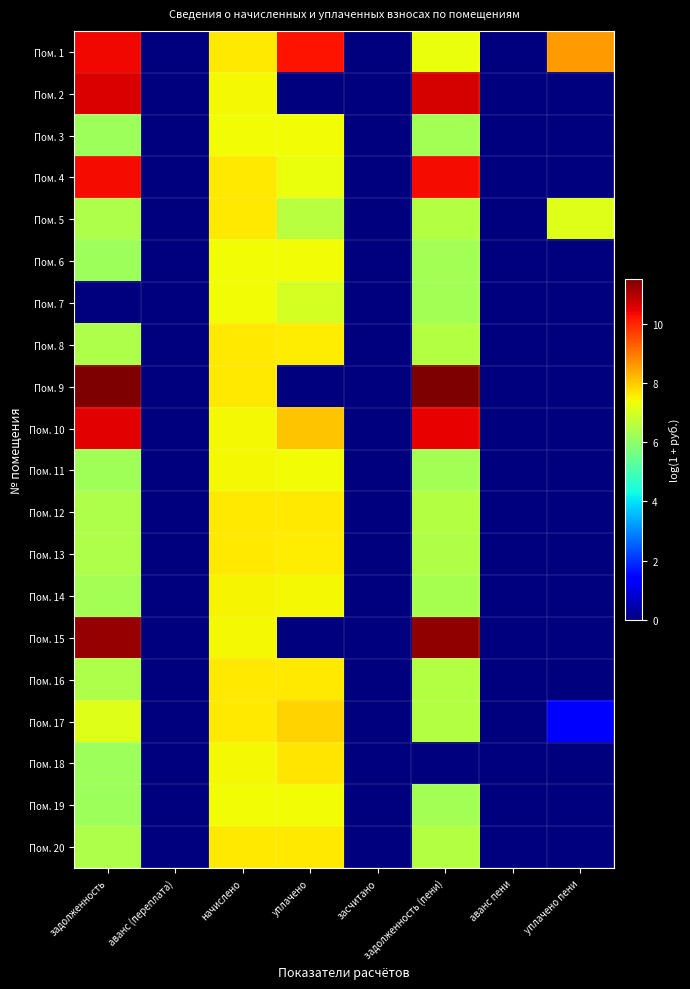

Which category has the lowest value across all series?

аванс (переплата)